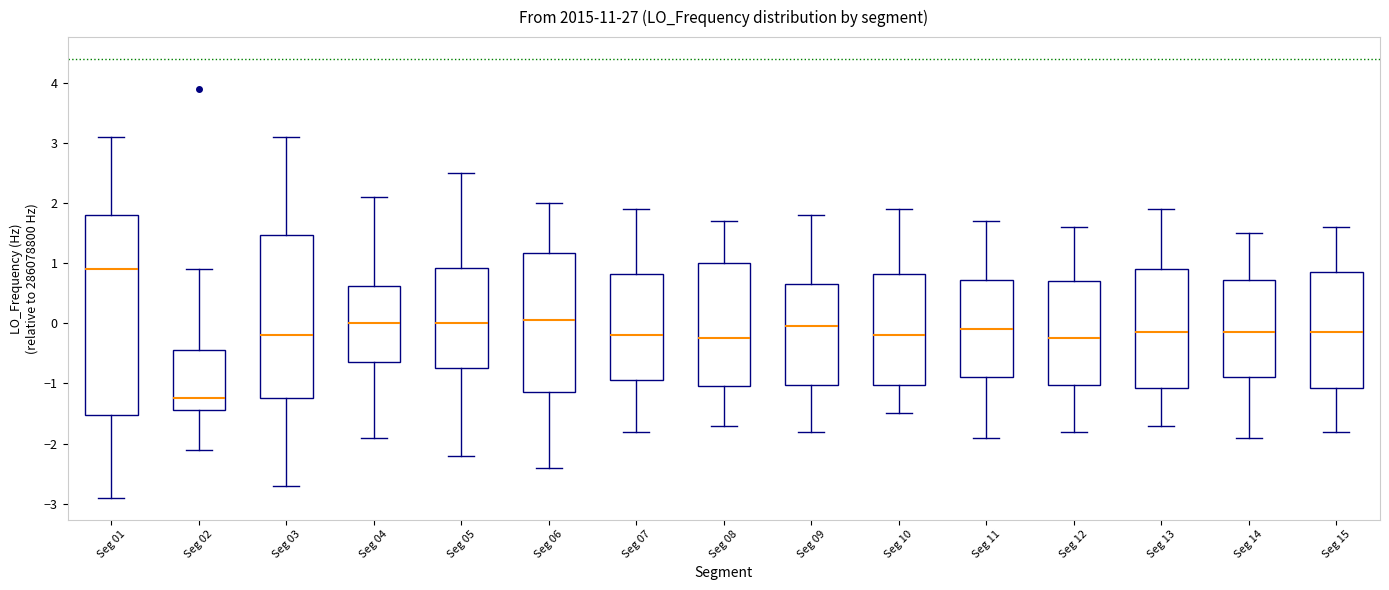

Reading left to right, read every box against the y-axis: the position of its median line, the range the box covers, and the ends of its whiskers. The values are not printed on the chart, so give them approximately, as read against the axis.

Seg 01: median 0.9, box -1.5 to 1.8, whiskers -2.9 to 3.1
Seg 02: median -1.2, box -1.4 to -0.5, whiskers -2.1 to 0.9
Seg 03: median -0.2, box -1.2 to 1.5, whiskers -2.7 to 3.1
Seg 04: median 0.0, box -0.7 to 0.6, whiskers -1.9 to 2.1
Seg 05: median 0.0, box -0.8 to 0.9, whiskers -2.2 to 2.5
Seg 06: median 0.1, box -1.2 to 1.2, whiskers -2.4 to 2.0
Seg 07: median -0.2, box -0.9 to 0.8, whiskers -1.8 to 1.9
Seg 08: median -0.2, box -1.0 to 1.0, whiskers -1.7 to 1.7
Seg 09: median -0.1, box -1.0 to 0.7, whiskers -1.8 to 1.8
Seg 10: median -0.2, box -1.0 to 0.8, whiskers -1.5 to 1.9
Seg 11: median -0.1, box -0.9 to 0.7, whiskers -1.9 to 1.7
Seg 12: median -0.2, box -1.0 to 0.7, whiskers -1.8 to 1.6
Seg 13: median -0.1, box -1.1 to 0.9, whiskers -1.7 to 1.9
Seg 14: median -0.2, box -0.9 to 0.7, whiskers -1.9 to 1.5
Seg 15: median -0.2, box -1.1 to 0.9, whiskers -1.8 to 1.6